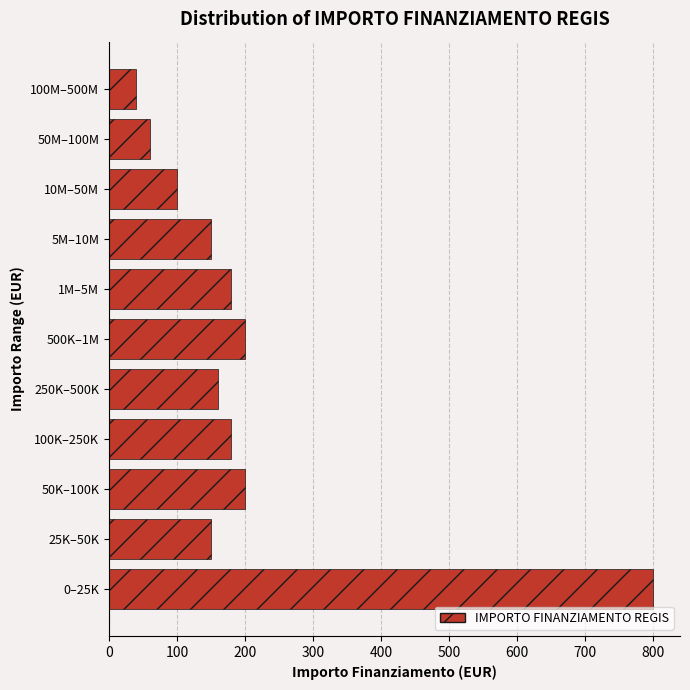

Reading bottom to top, transcribe all the data shown in this chart.

0–25K=800	25K–50K=150	50K–100K=200	100K–250K=180	250K–500K=160	500K–1M=200	1M–5M=180	5M–10M=150	10M–50M=100	50M–100M=60	100M–500M=40